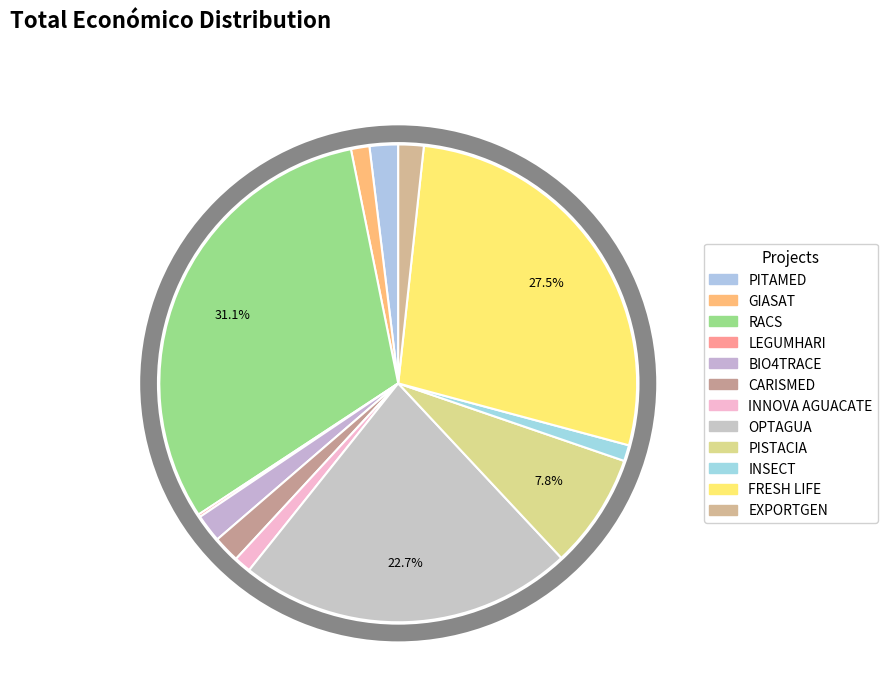

To the nearest percent, what portion does CARISMED represent?

2%